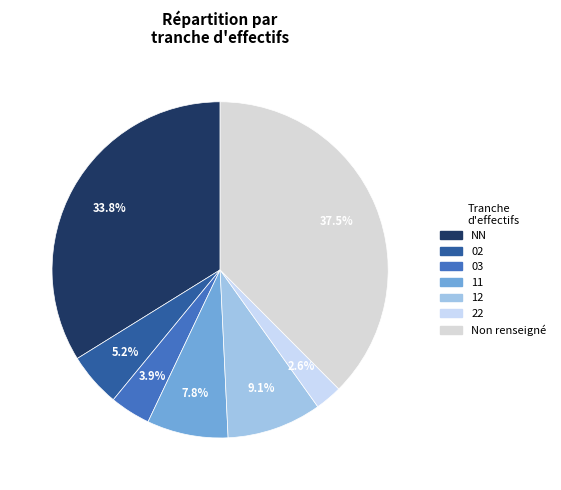

What percentage is NOT represented by 22?

97.4%